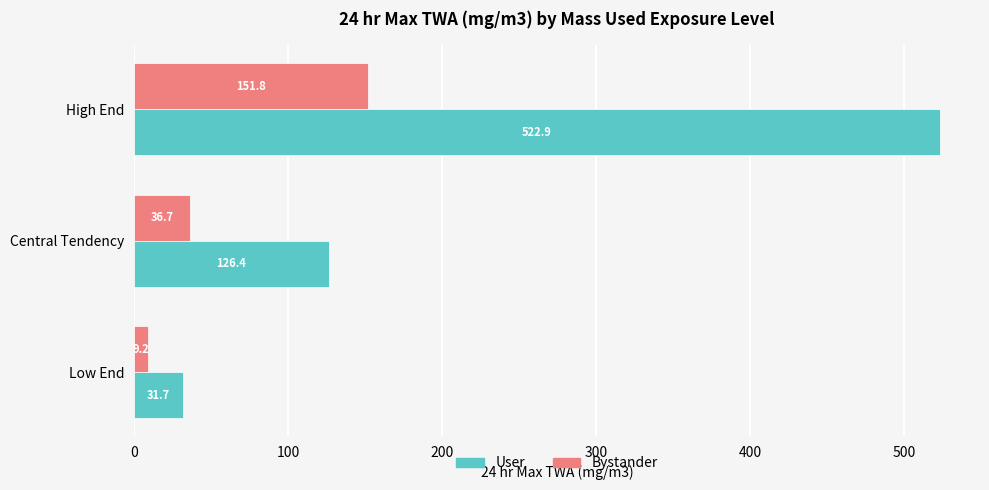

What are all the series names shown in the legend?

User, Bystander